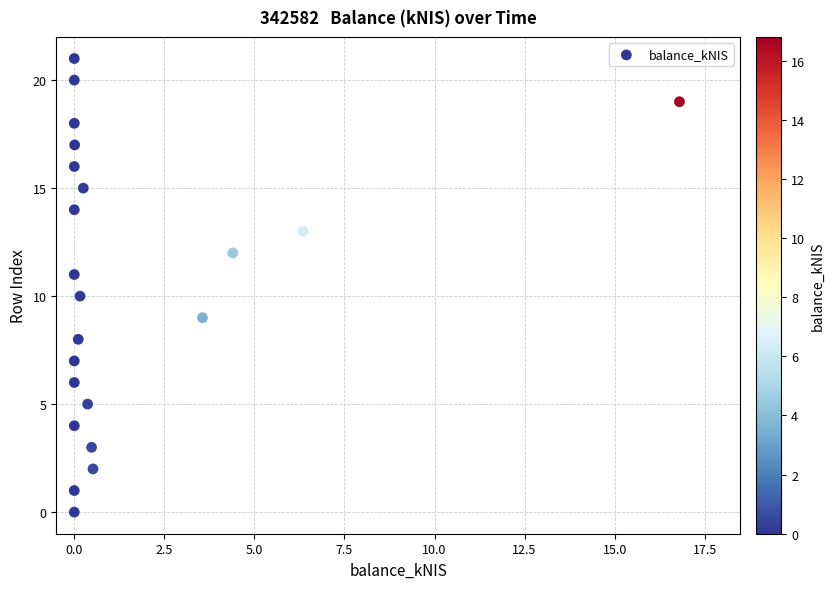

What is the range of Y values (max minus min)?

21